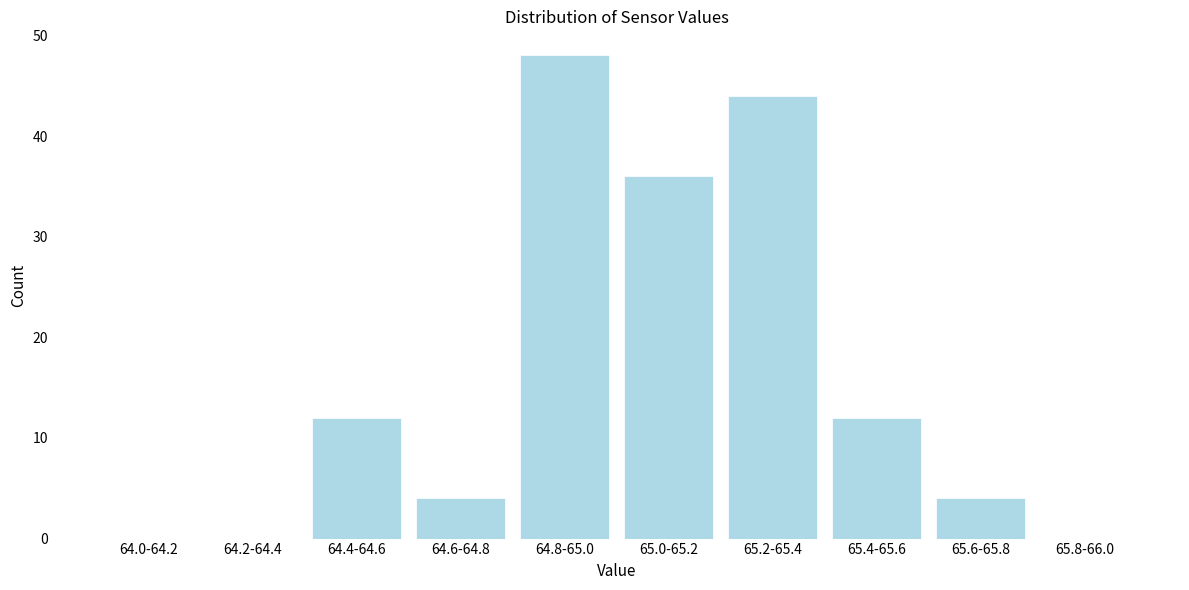

Reading left to right, list all the values displayed in this chart.

64.0-64.2=0	64.2-64.4=0	64.4-64.6=12	64.6-64.8=4	64.8-65.0=48	65.0-65.2=36	65.2-65.4=44	65.4-65.6=12	65.6-65.8=4	65.8-66.0=0